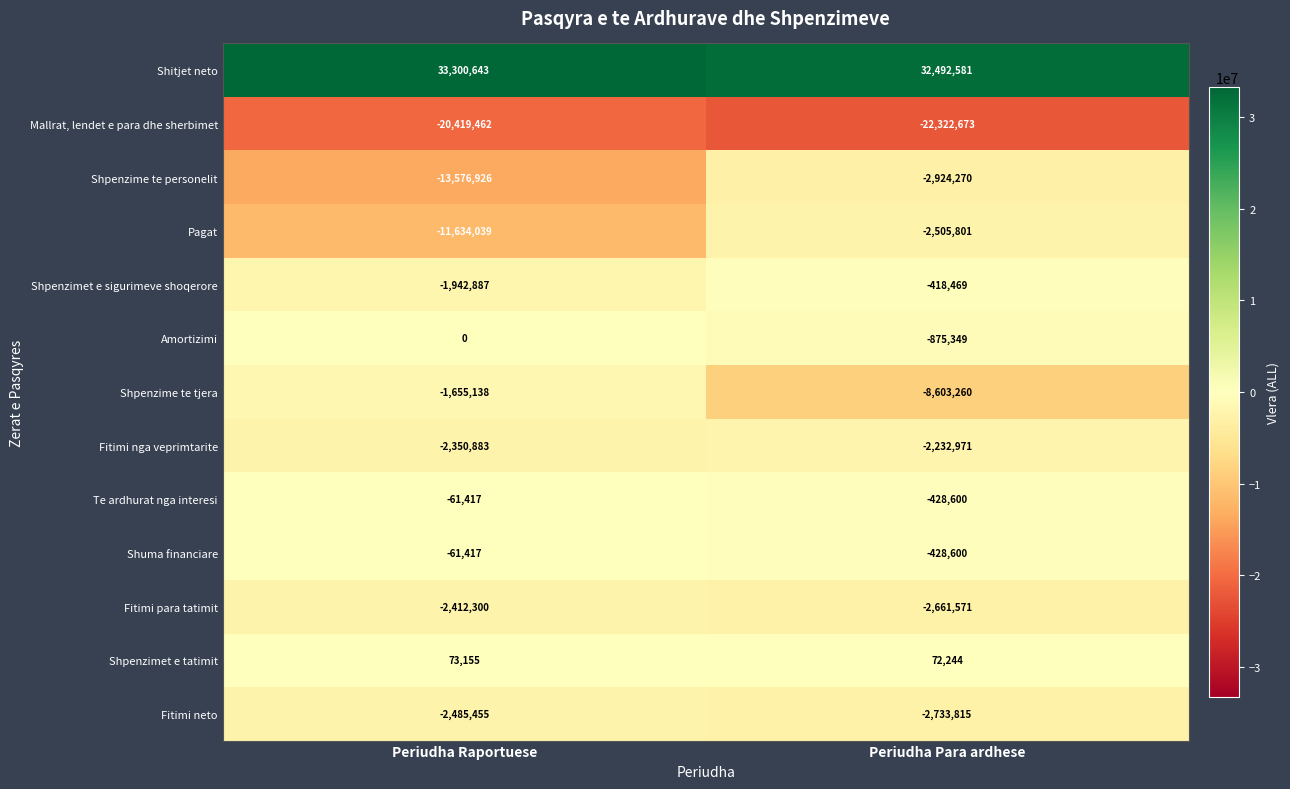

What is the maximum value shown in the chart?

33300643